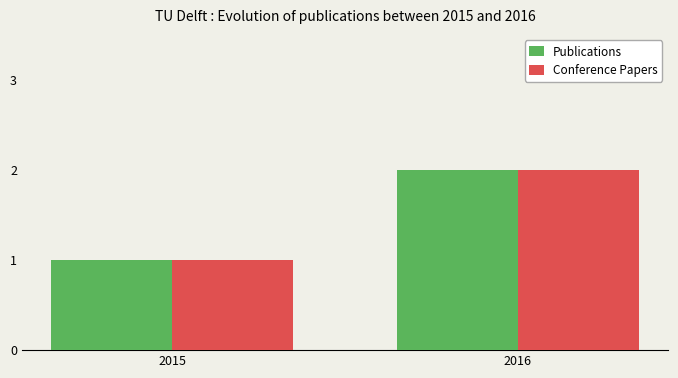

What is the value of the Conference Papers bar at the 1st from the left?

1